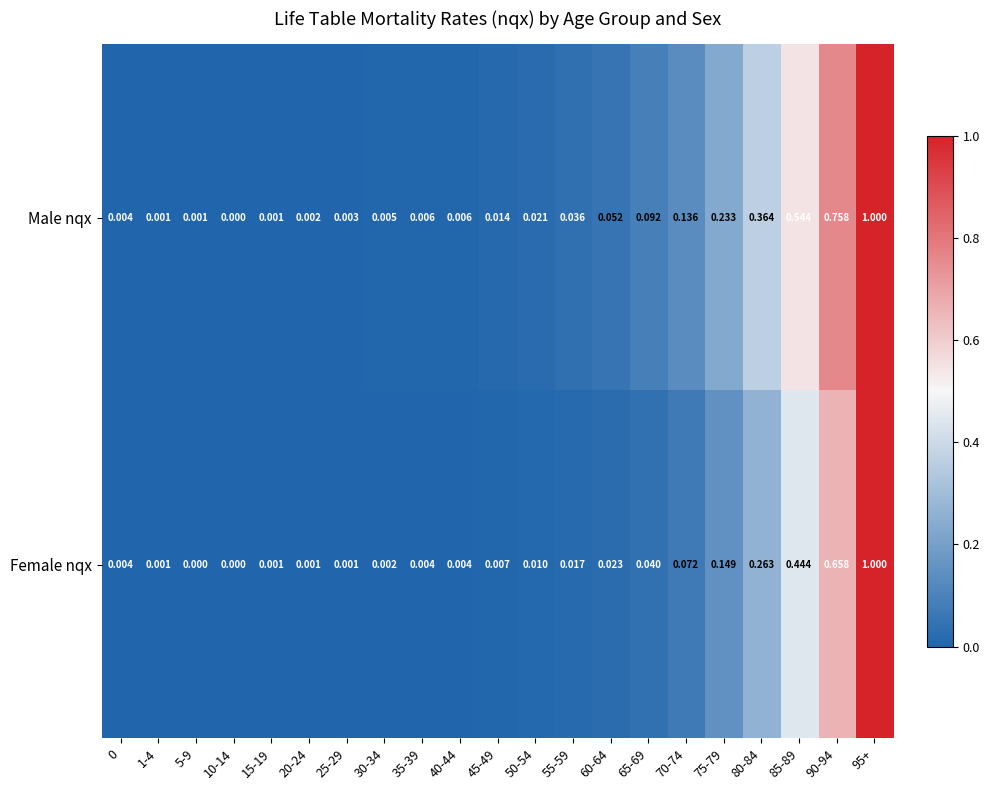

Which series has the largest total across all categories?

Male nqx